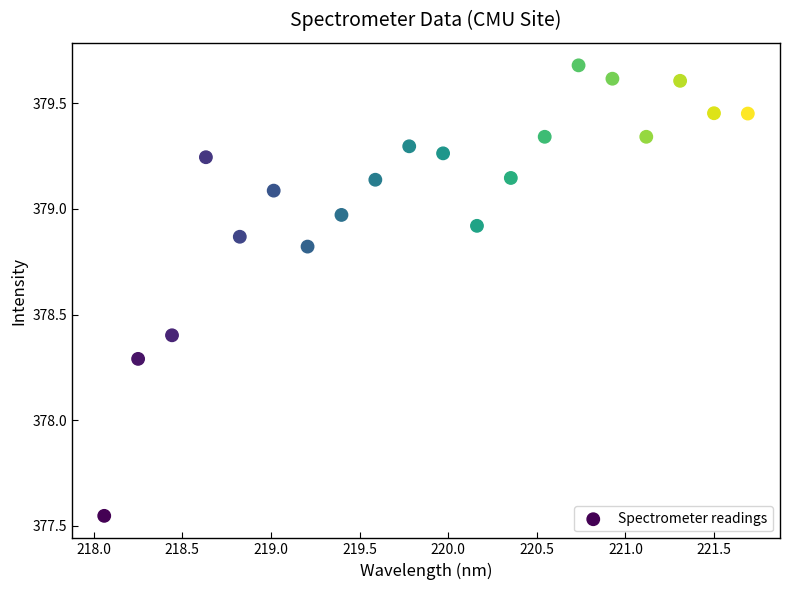

What Y value in the scatter plot is closest to 378?

378.3